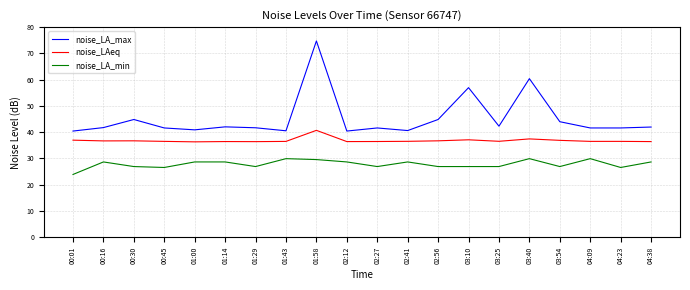

List the series in order of their peak value, highest first.

noise_LA_max, noise_LAeq, noise_LA_min